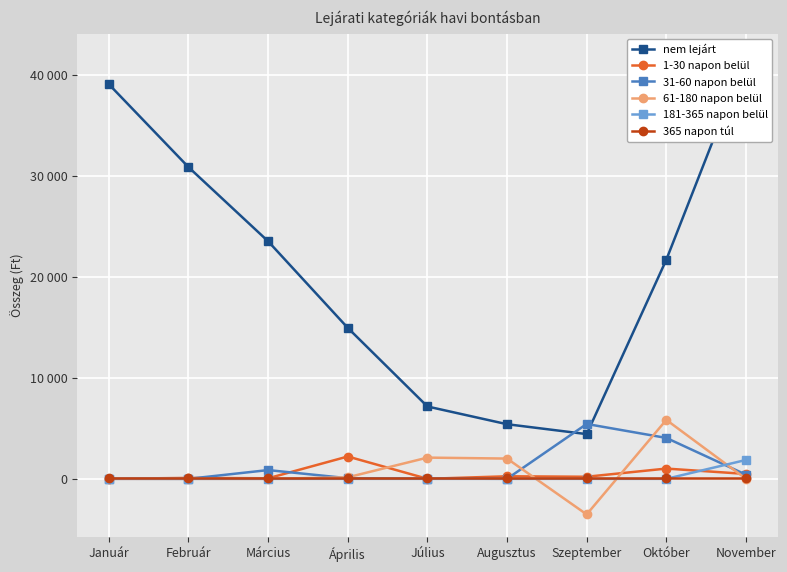

Reading left to right, what are all the values shown in this chart?

nem lejárt: 39083	30872	23527	14953	7167	5411	4431	21700	41827
1-30 napon belül: 3	92	56	2213	4	254	208	1017	485
31-60 napon belül: 0	2	868	64	22	4	5436	4053	413
61-180 napon belül: 0	0	0	153	2103	2008	-3523	5840	4
181-365 napon belül: 14	0	0	0	0	0	0	0	1870
365 napon túl: 44	44	44	44	44	44	44	44	44